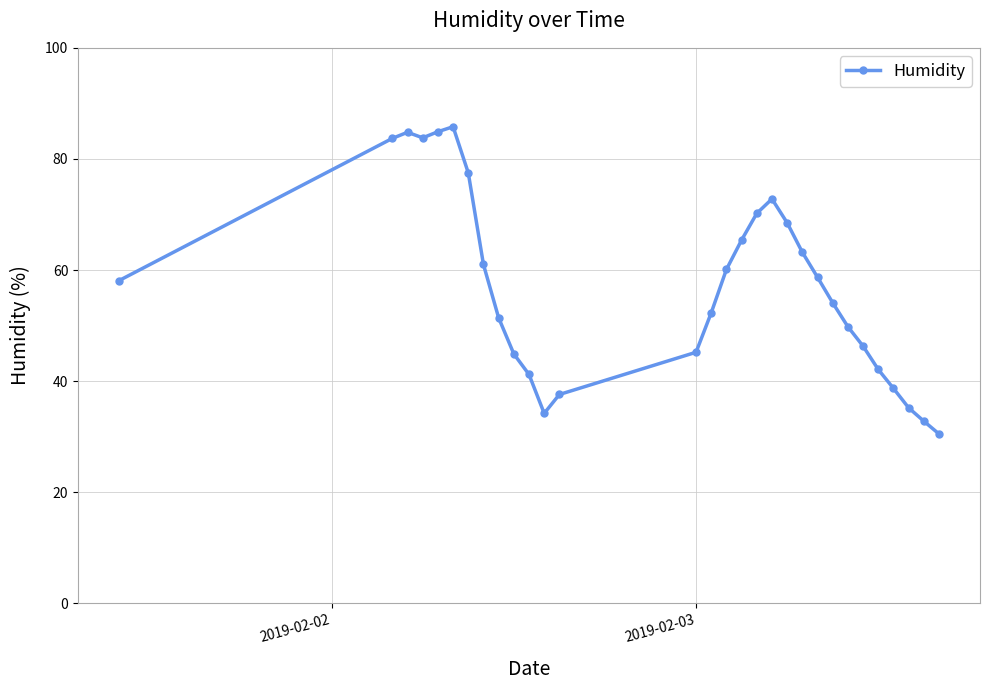

What is the sum of all values?

1714.8